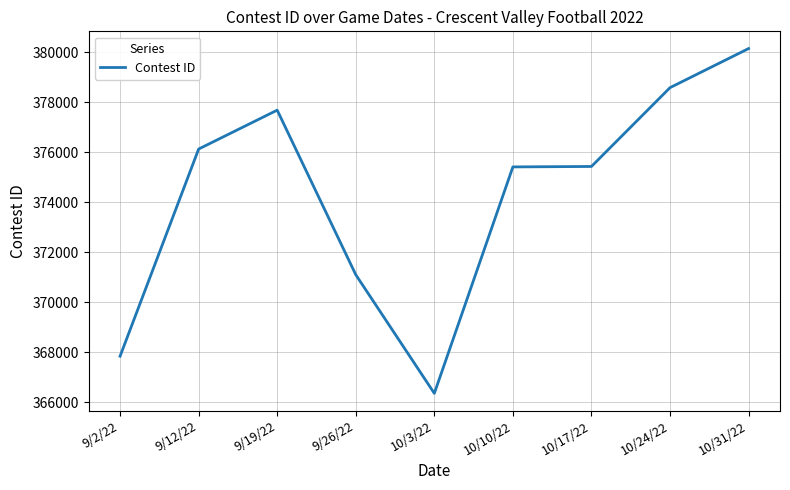

What value does the data have at 9/26/22?

371097